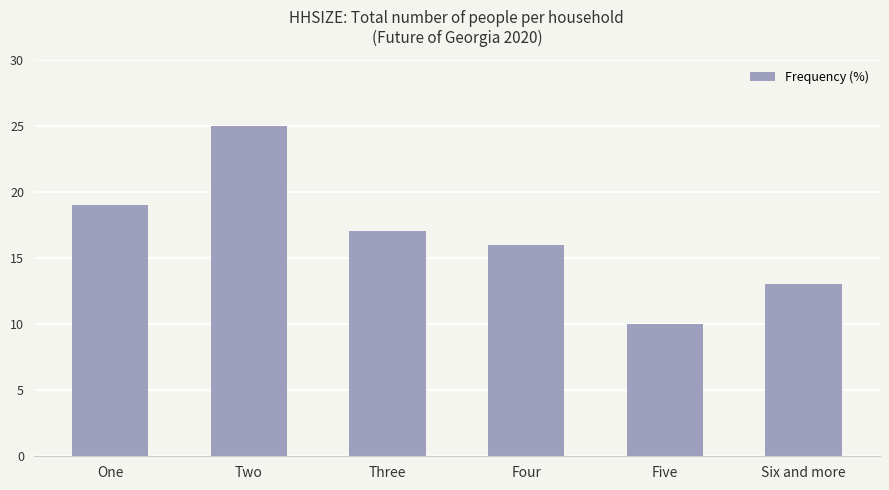

What is the ratio of the value at One to the value at Four?

1.2